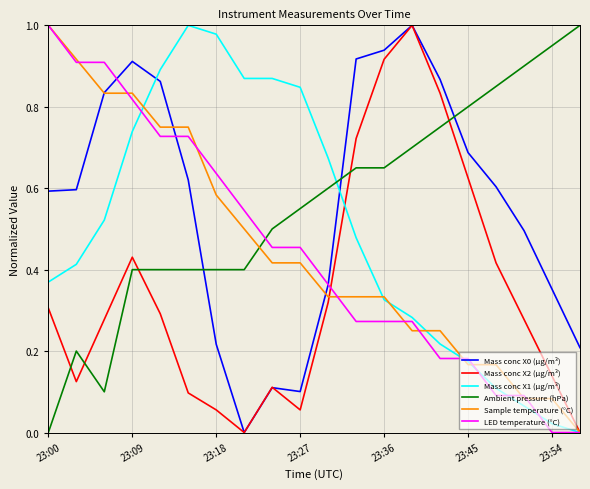

How many intersections are there between Ambient pressure (hPa) and Sample temperature (°C)?

1